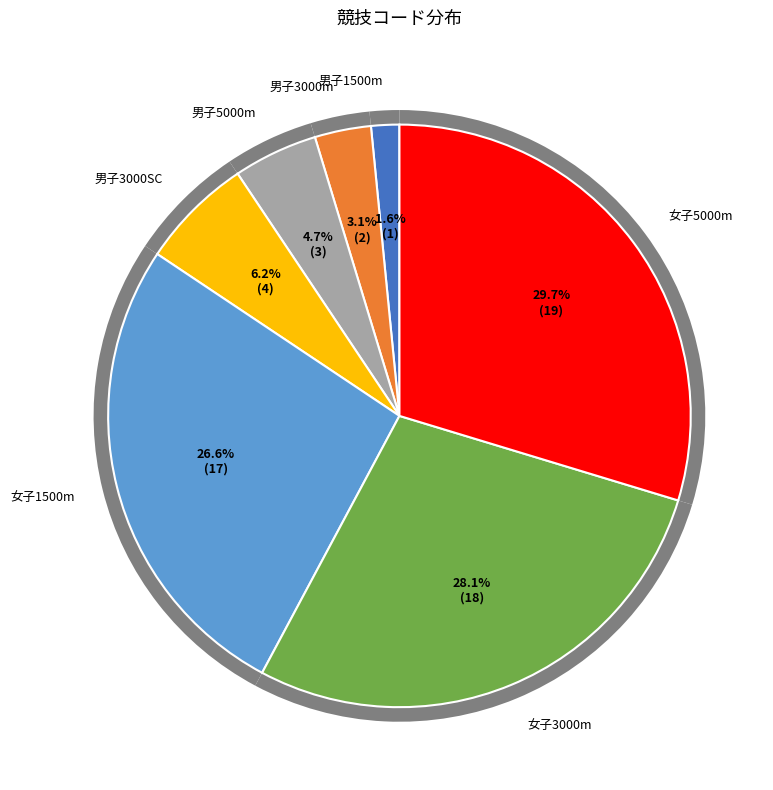

What is the change in value from 男子3000m to 男子5000m?

+1